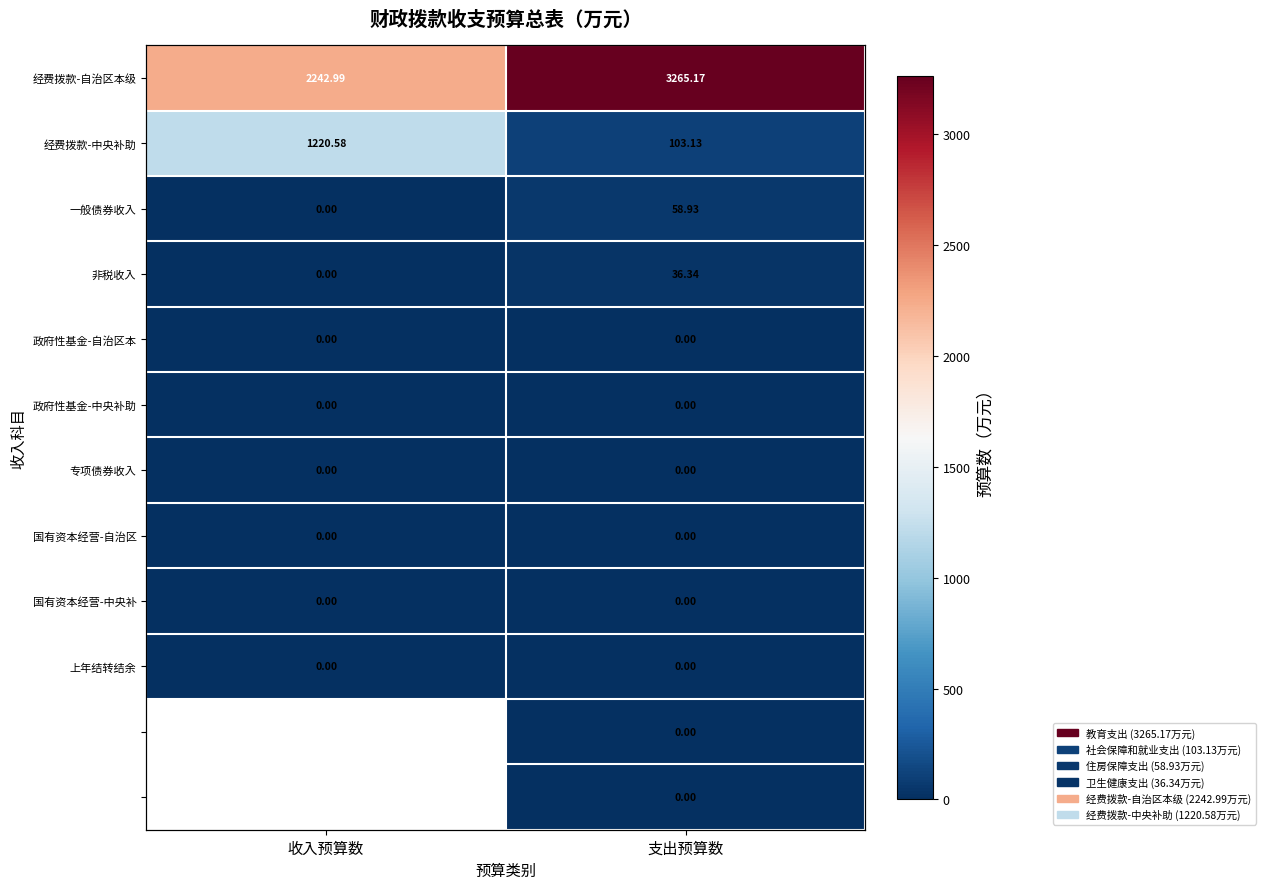

Count the number of categories in the chart.

2